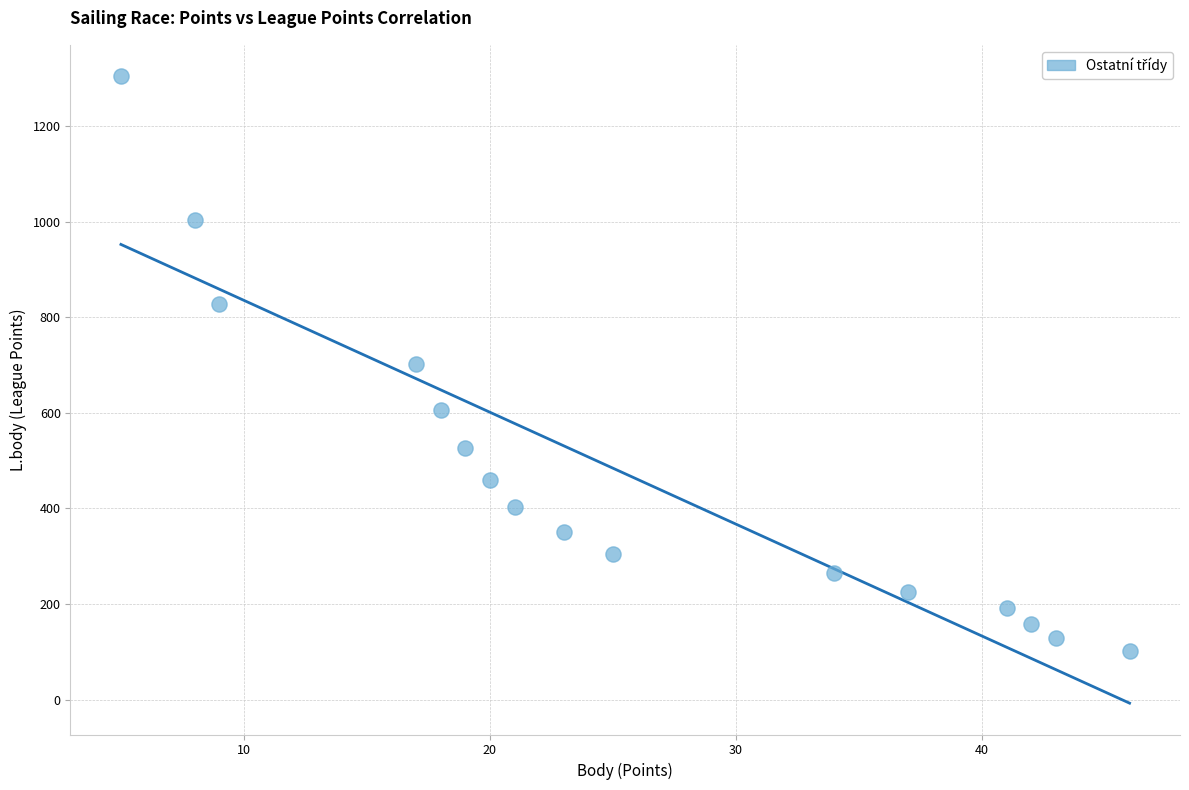

What is the range of Y values (max minus min)?

1204